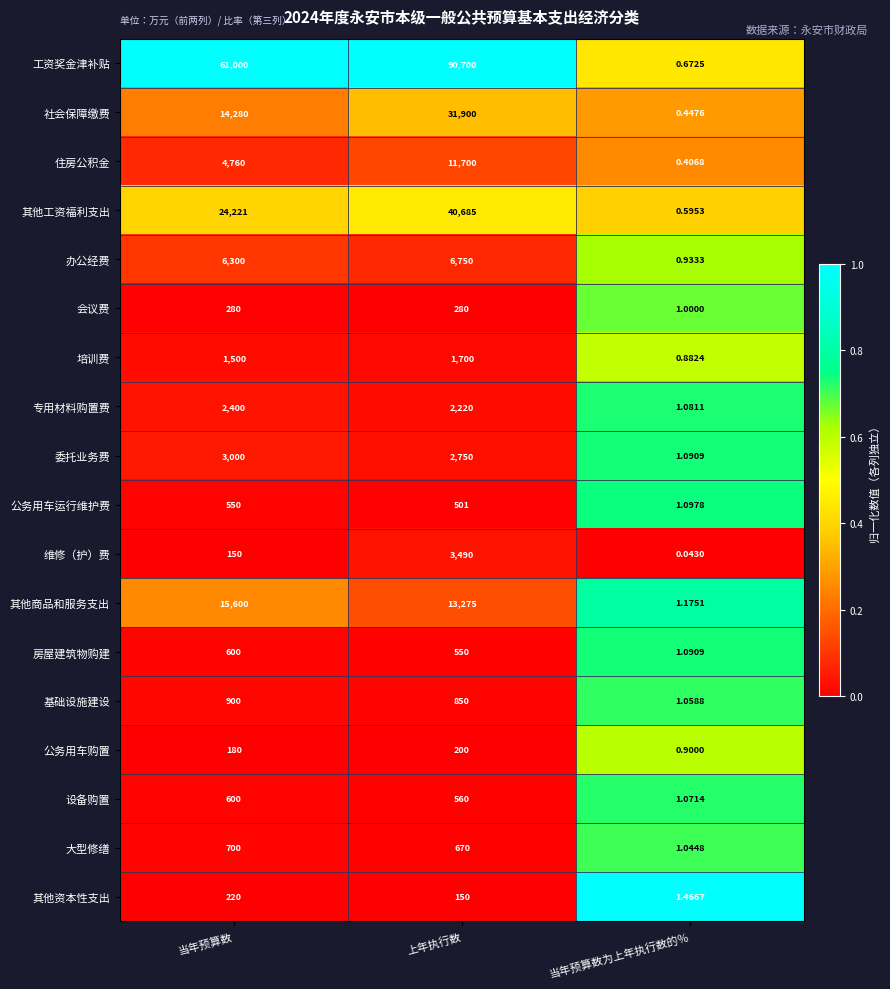

Which category has the lowest value in the 设备购置 series?

当年预算数为上年执行数的％